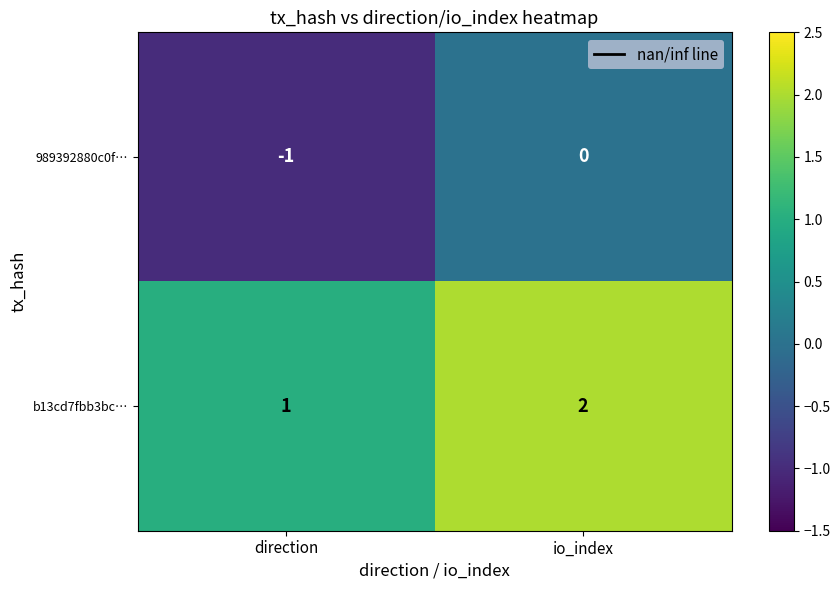

Which label corresponds to the largest value in the chart?

io_index